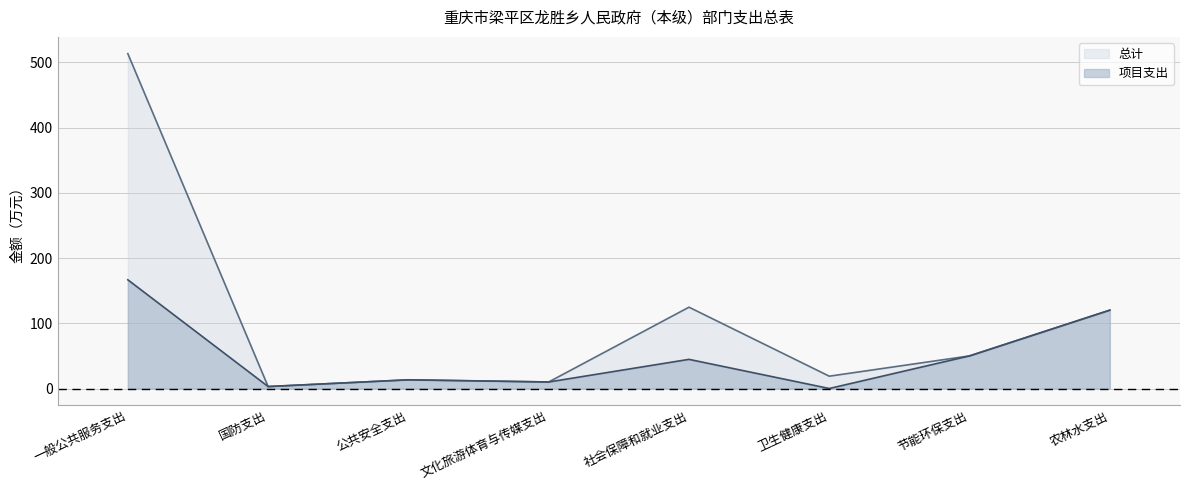

True or false: 总计 has a value of 124.7 at 社会保障和就业支出.

True